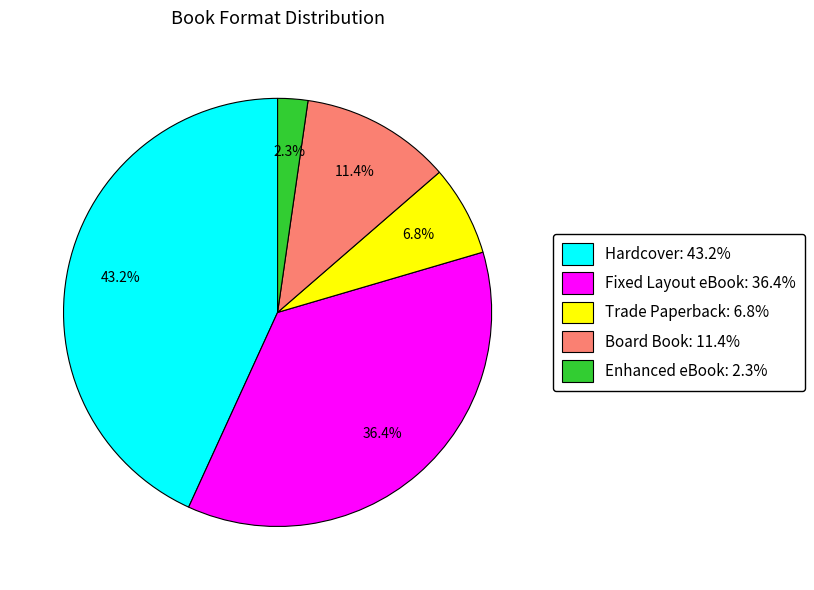

To the nearest percent, what is the average slice percentage?

20%